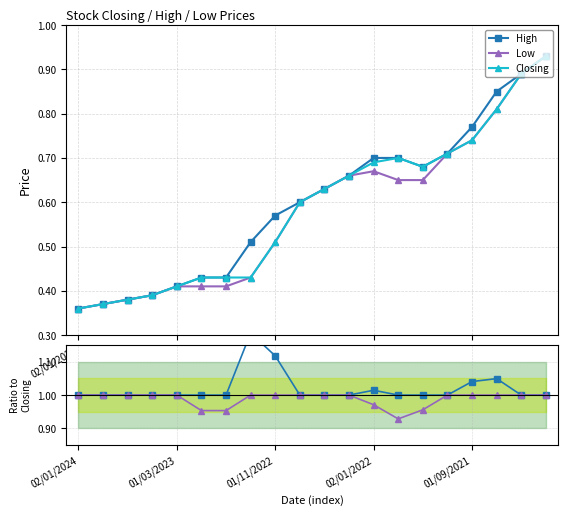

What position from the left is 7?

8